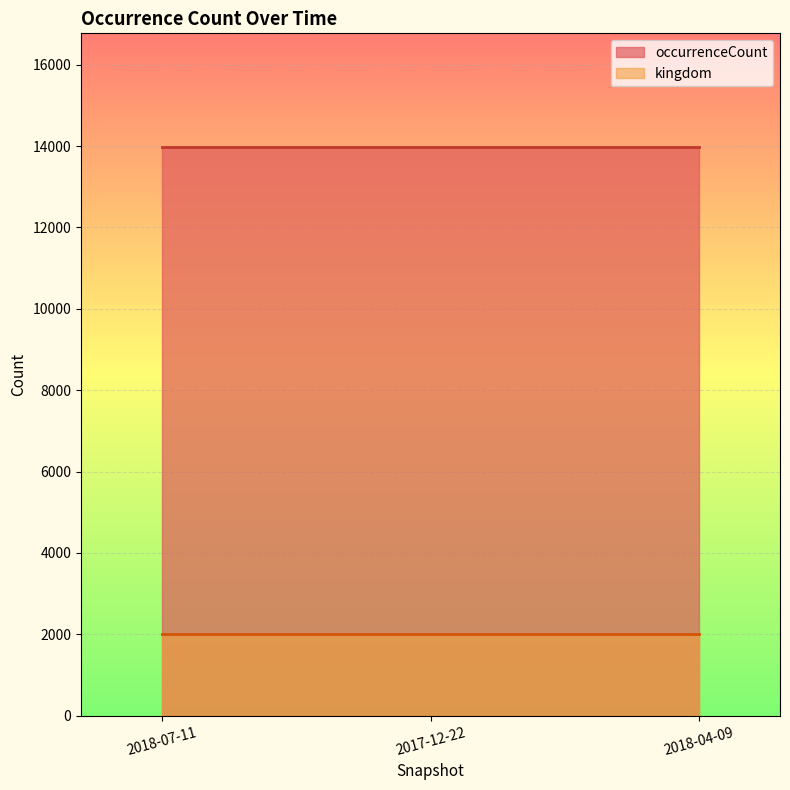

The value of occurrenceCount at 2017-12-22 is 9773. True or false?

False